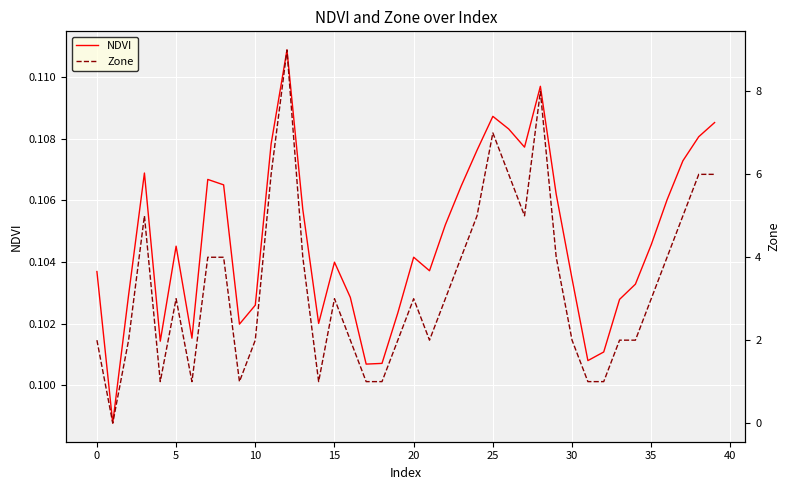

Which series changed the most between 12 and 25?

Zone